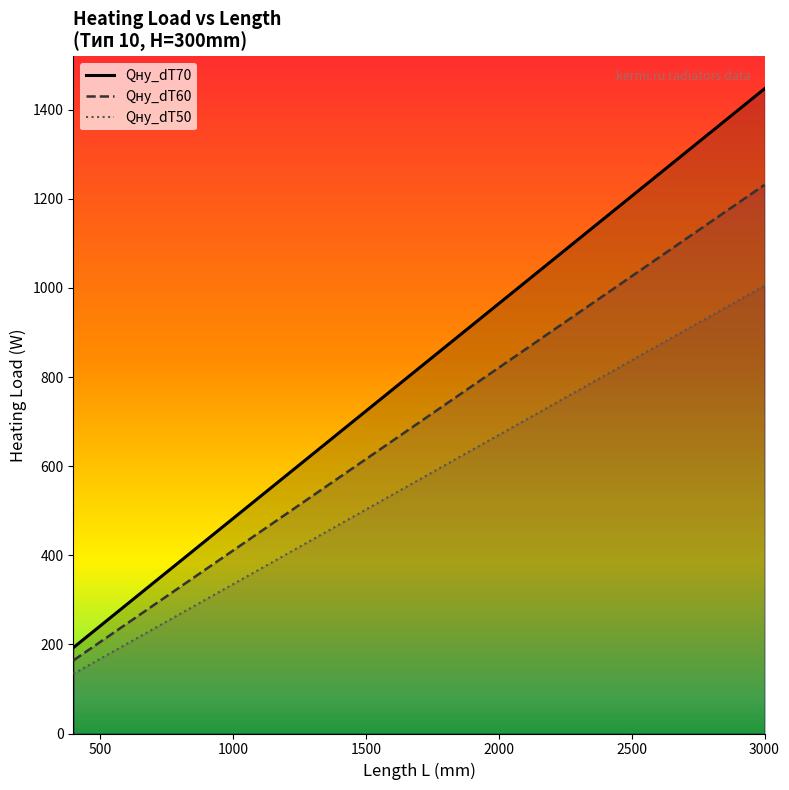

Which series has the widest spread of values?

Qну_dT70